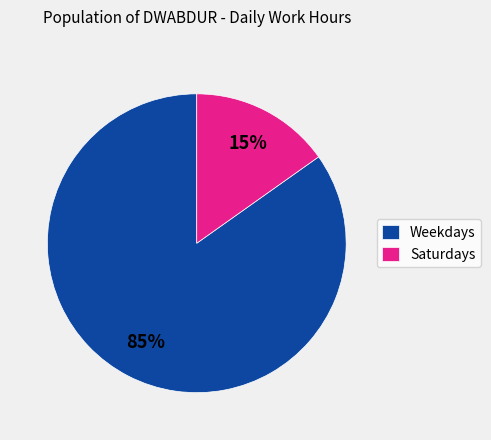

To the nearest percent, what is the average slice percentage?

50%